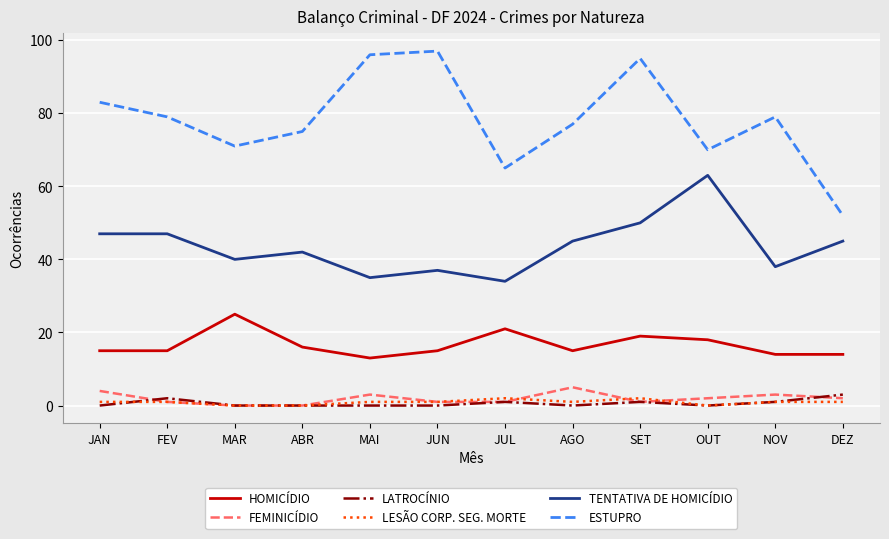

What position from the right is OUT?

3